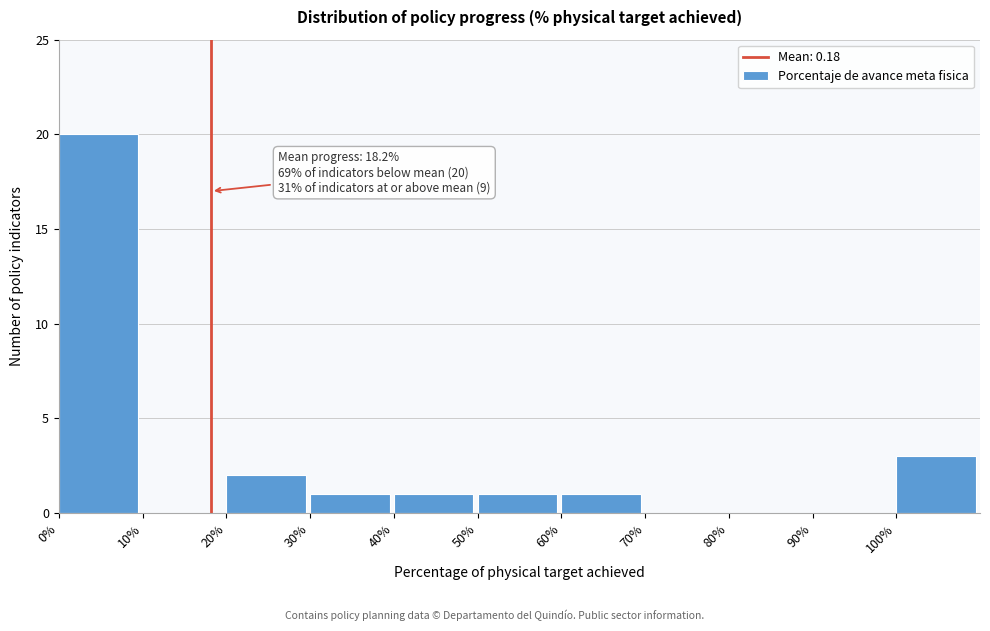

Reading right to left, extract all data points from this chart.

100%=3	90%=0	80%=0	70%=0	60%=1	50%=1	40%=1	30%=1	20%=2	10%=0	0%=20